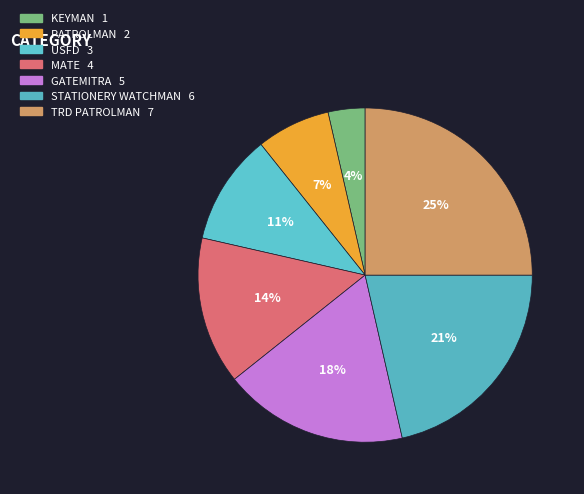

How many segments does this pie chart have?

7